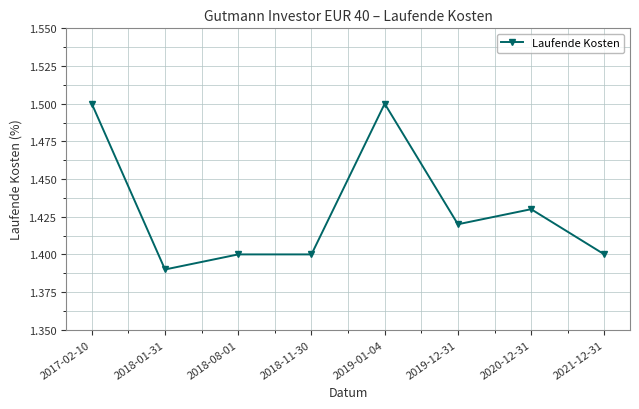

How many values are between 1 and 2?

8